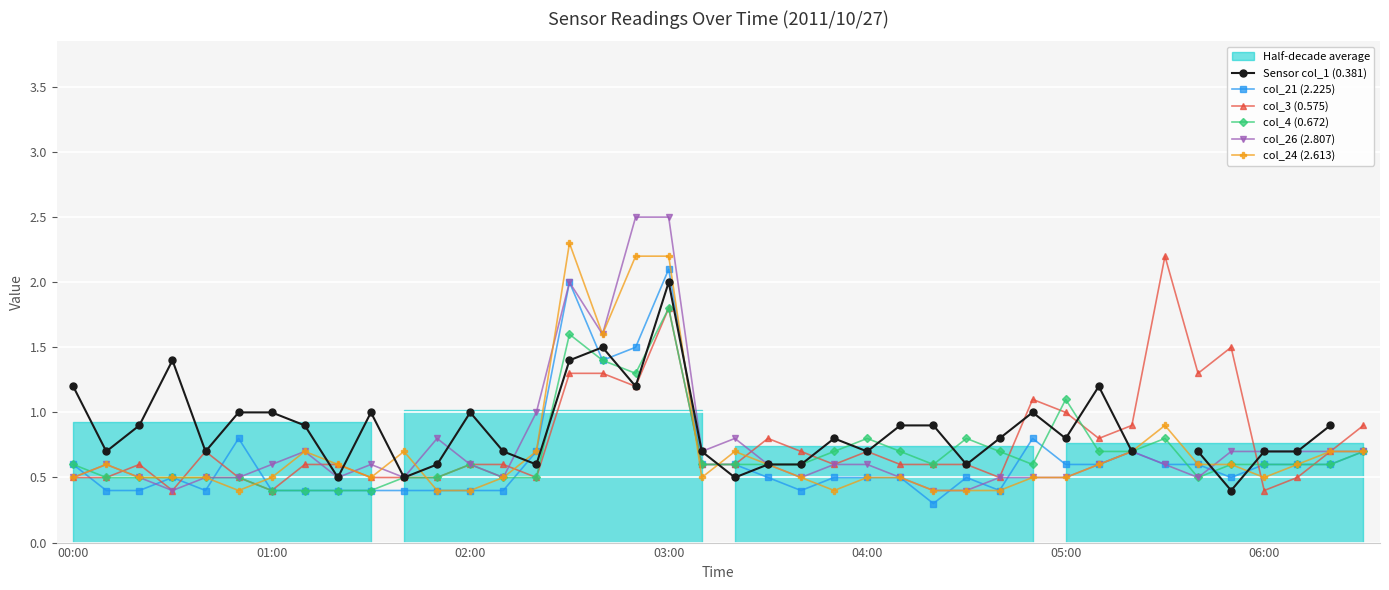

True or false: col_4 (0.672) has more than 0 interior local peaks.

True